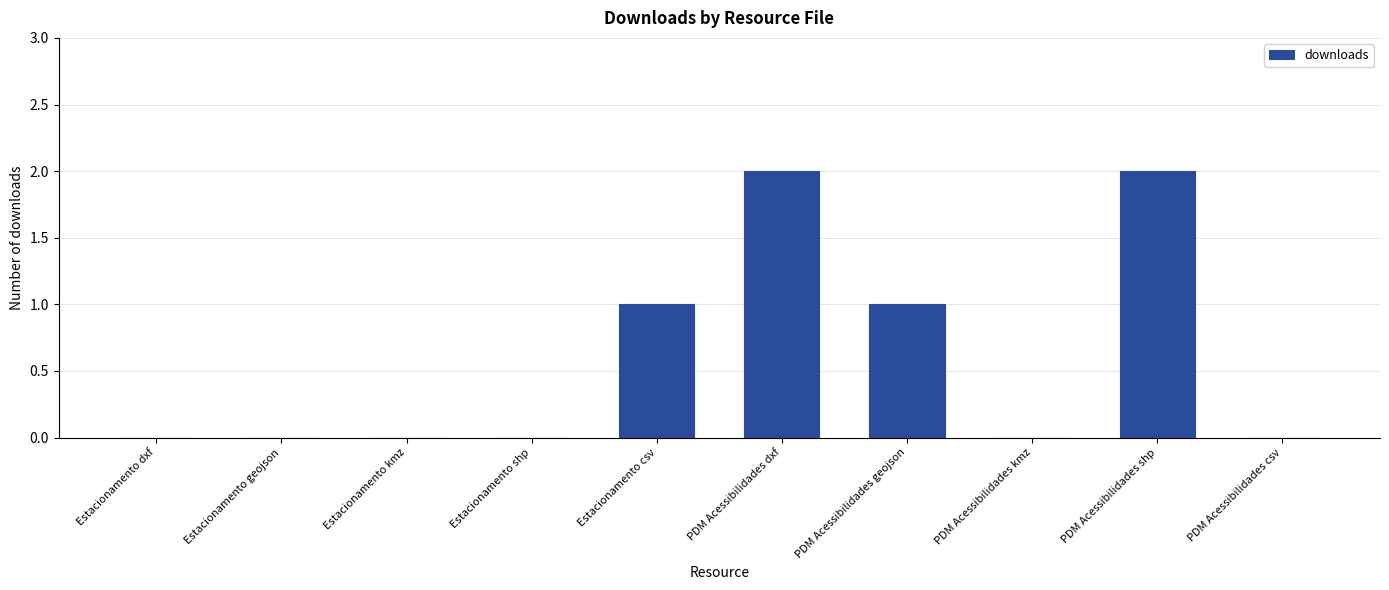

What is the sum of all values?

6